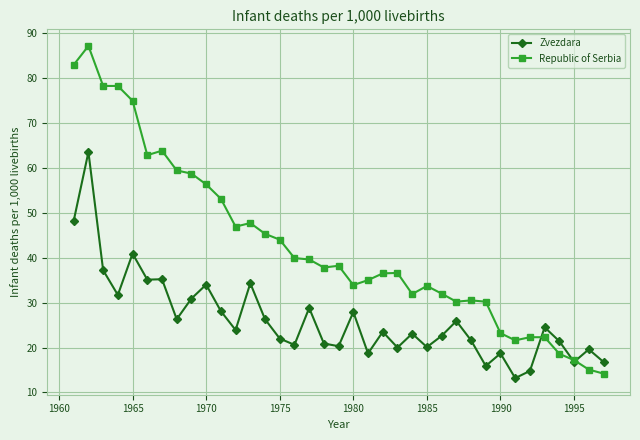

Which series has the widest spread of values?

Republic of Serbia